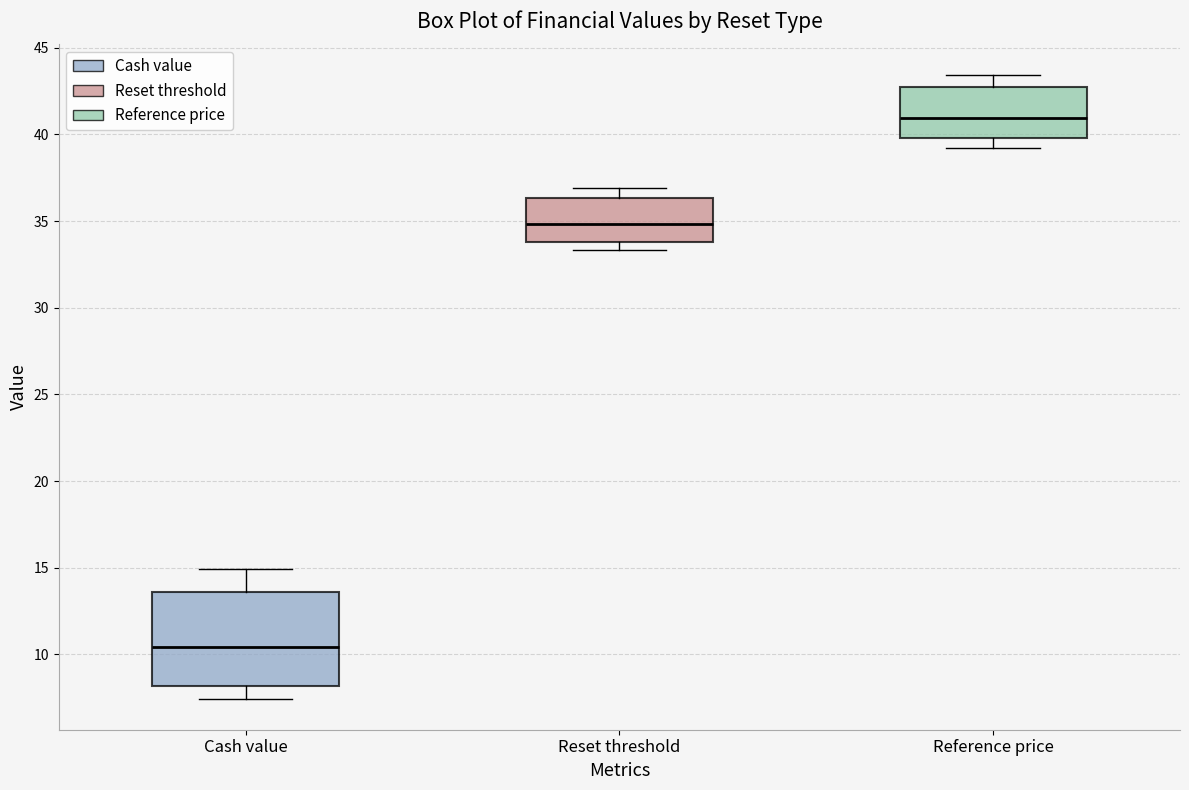

Reading left to right, transcribe this box plot: for each box, give where its median line is, the range the box spans, and where its two whiskers end, as read against the y-axis. The values are not printed on the chart, so give them approximately, as read against the axis.

Cash value: median 10.5, box 8.0 to 13.5, whiskers 7.5 to 15.0
Reset threshold: median 35.0, box 34.0 to 36.5, whiskers 33.5 to 37.0
Reference price: median 41.0, box 40.0 to 42.5, whiskers 39.0 to 43.5